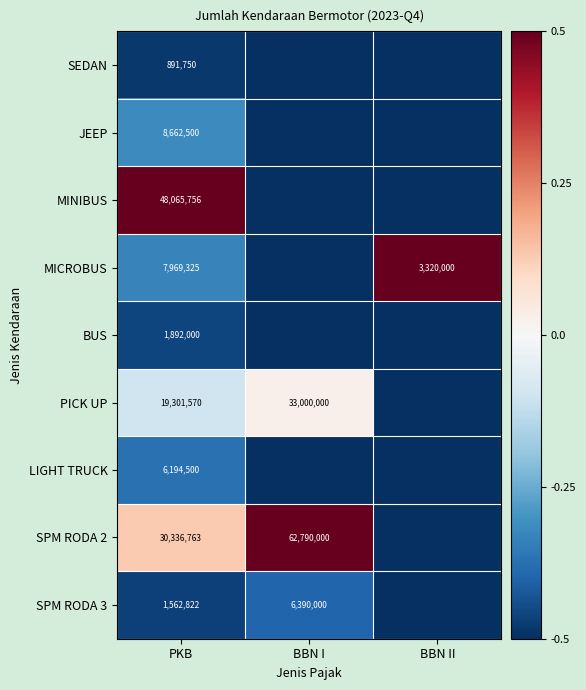

At how many categories does at least one series exceed 0?

3